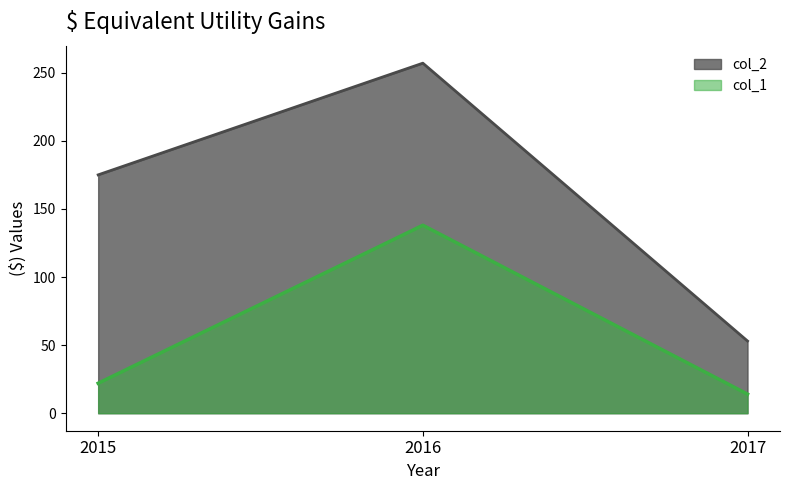

List the series in order of their peak value, highest first.

col_2, col_1